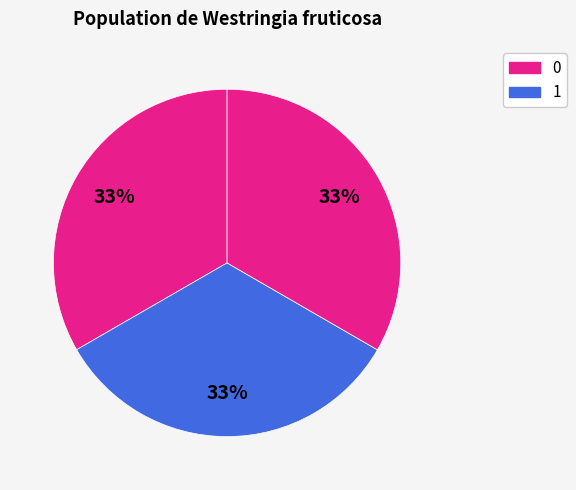

Count the number of slices in the pie.

3